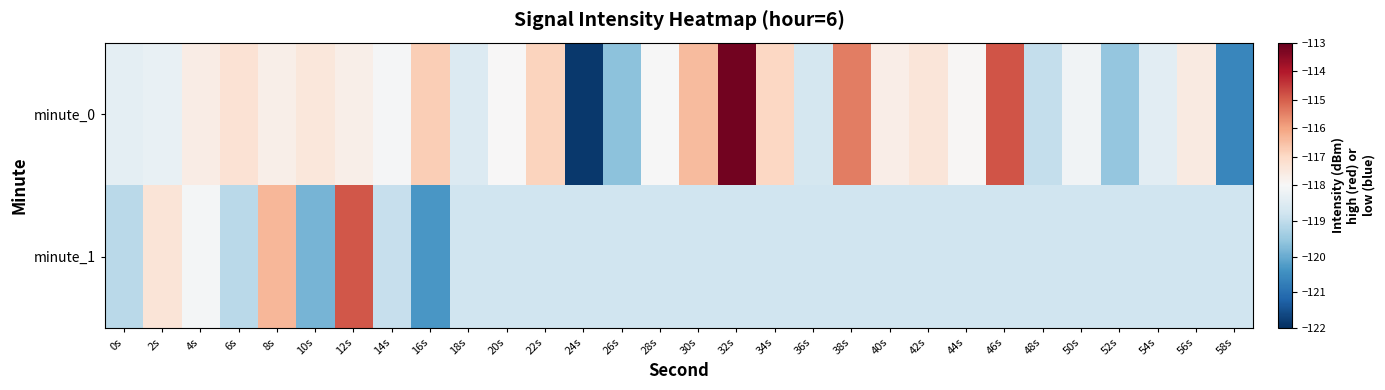

Reading left to right, what are all the values shown in this chart?

minute_0: 0s=-118.4	2s=-118.3	4s=-117.6	6s=-117.3	8s=-117.7	10s=-117.4	12s=-117.7	14s=-118.1	16s=-116.8	18s=-118.5	20s=-118.0	22s=-116.9	24s=-121.9	26s=-119.7	28s=-118.0	30s=-116.4	32s=-113.2	34s=-117.0	36s=-118.7	38s=-115.4	40s=-117.7	42s=-117.4	44s=-117.9	46s=-114.8	48s=-119.0	50s=-118.1	52s=-119.6	54s=-118.4	56s=-117.5	58s=-120.6
minute_1: 0s=-119.1	2s=-117.3	4s=-118.1	6s=-119.1	8s=-116.3	10s=-119.9	12s=-114.9	14s=-118.9	16s=-120.3	18s=-118.8	20s=-118.8	22s=-118.8	24s=-118.8	26s=-118.8	28s=-118.8	30s=-118.8	32s=-118.8	34s=-118.8	36s=-118.8	38s=-118.8	40s=-118.8	42s=-118.8	44s=-118.8	46s=-118.8	48s=-118.8	50s=-118.8	52s=-118.8	54s=-118.8	56s=-118.8	58s=-118.8